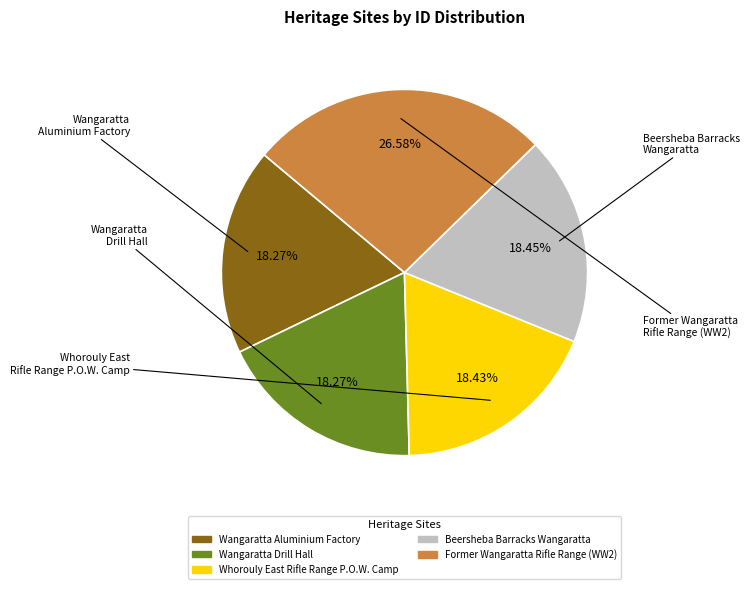

Which slice is the smallest?

Wangaratta Aluminium Factory